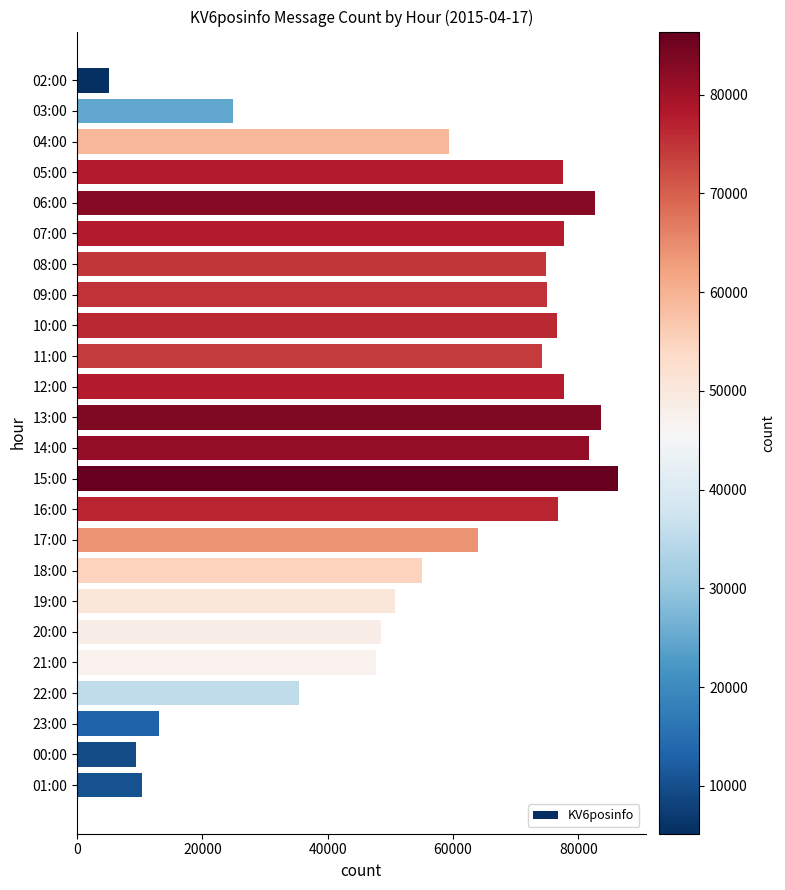

Between 11:00 and 06:00, which is larger?

06:00